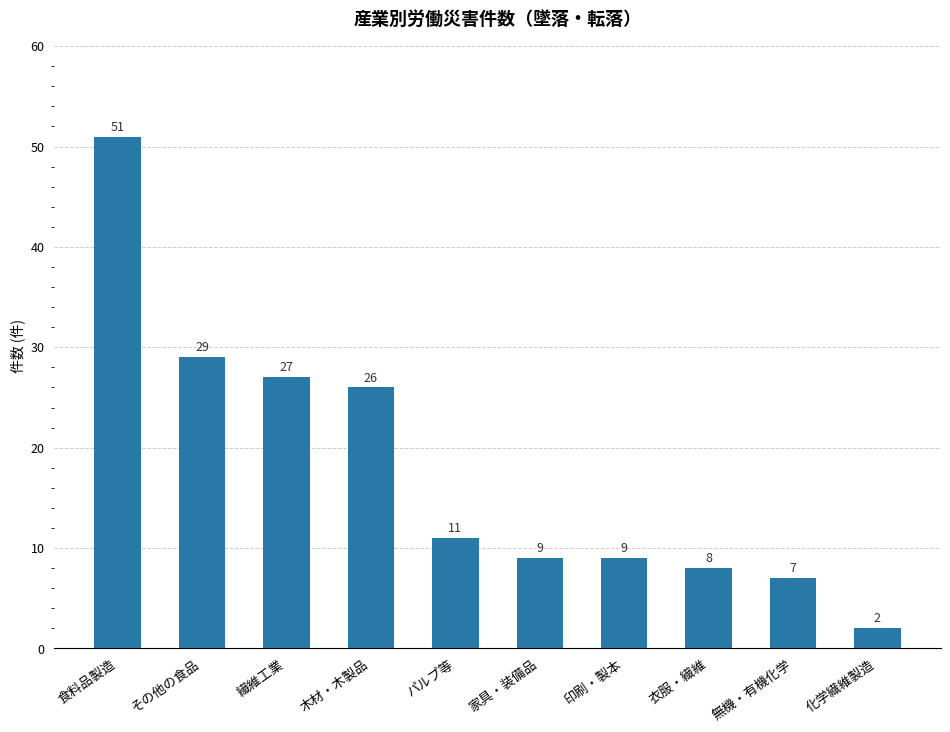

The chart shows a value of 18 at 繊維工業. True or false?

False